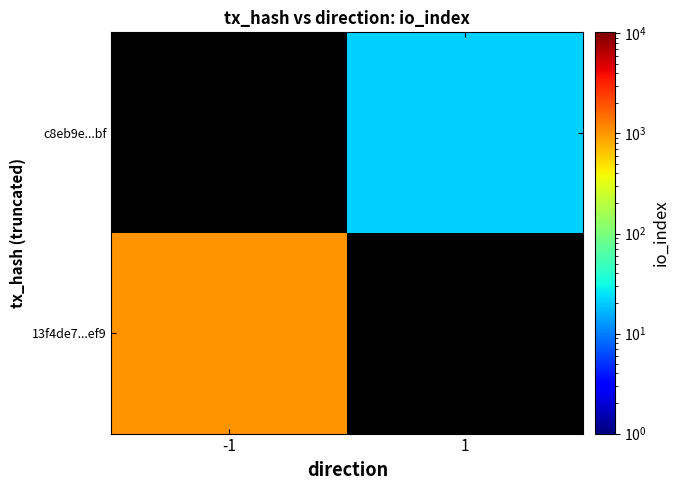

Which has a higher value, 1 or -1?

-1